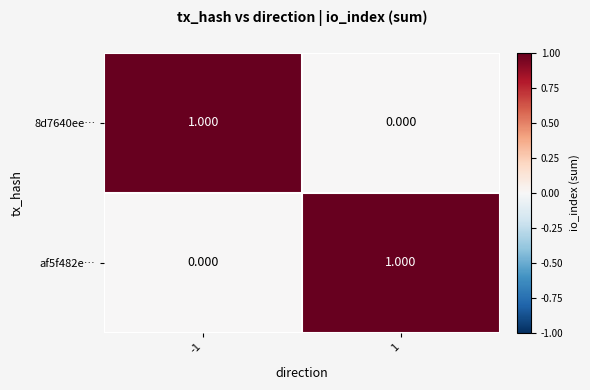

How many distinct data groups are displayed?

2